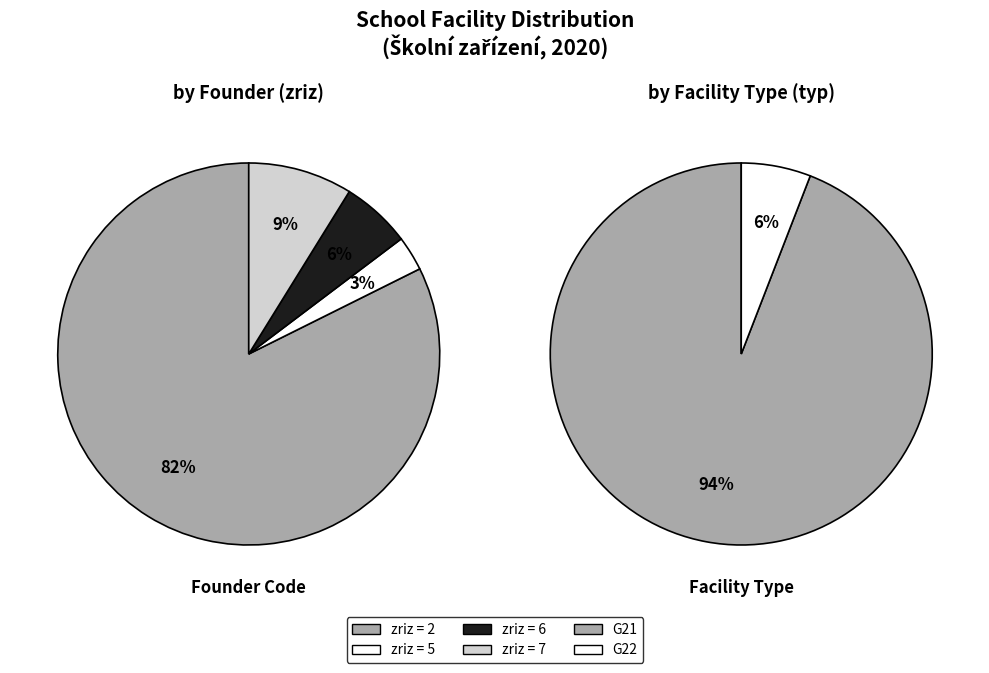

Does zriz_2 represent more than half of the total?

Yes